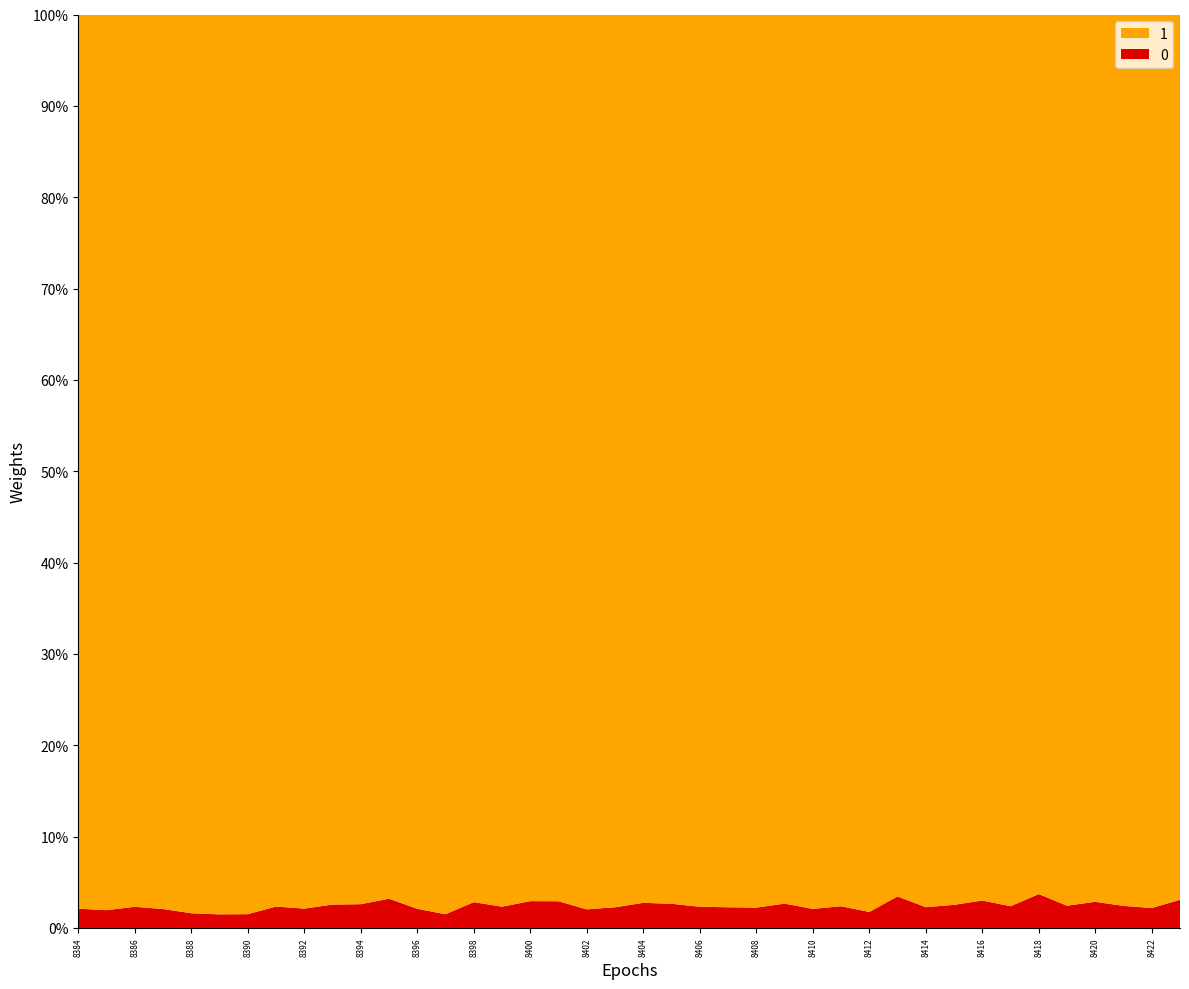

Reading left to right, what are all the values shown in this chart?

0: 22	20	23	22	15	13	13	22	18	23	27	35	22	16	31	25	31	29	22	24	28	28	23	24	24	29	22	26	19	34	23	28	34	26	42	26	30	26	23	32
1: 1017	1006	968	1040	915	859	846	916	831	875	1009	1057	1025	1048	1064	1047	1024	962	1057	1034	989	1029	966	1034	1052	1059	1030	1066	1063	950	988	1078	1096	1066	1090	1040	1016	1050	1028	1005